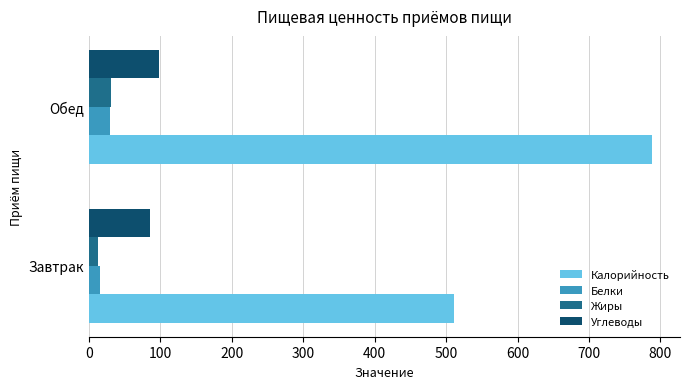

Which series has the largest range (max minus min)?

Калорийность